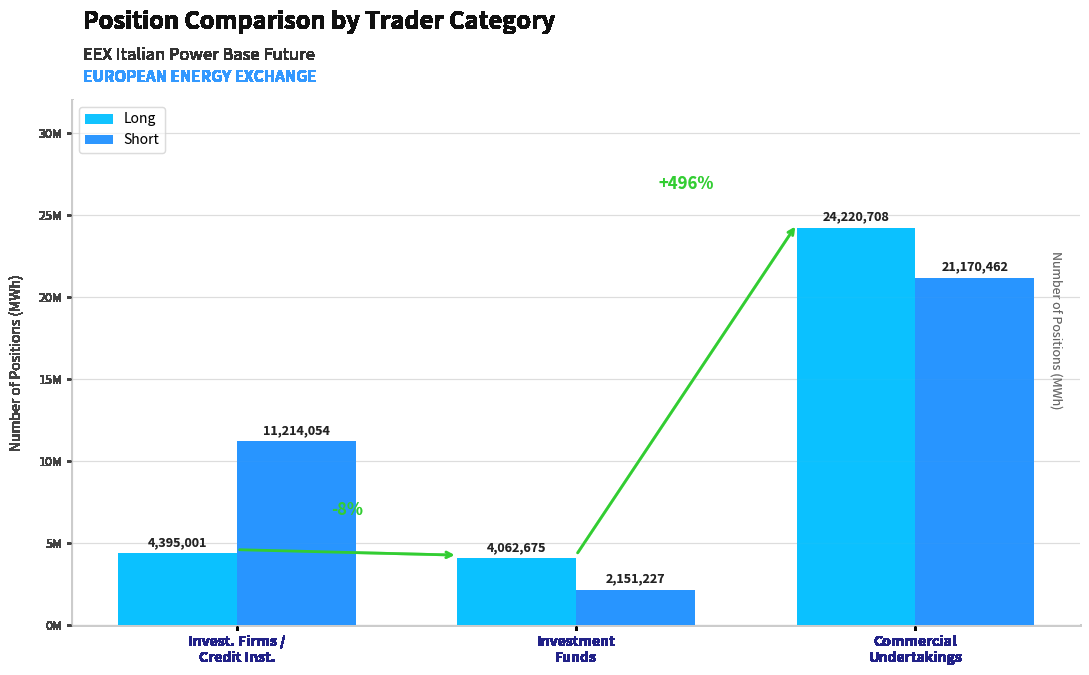

What position from the right is Investment
Funds?

2